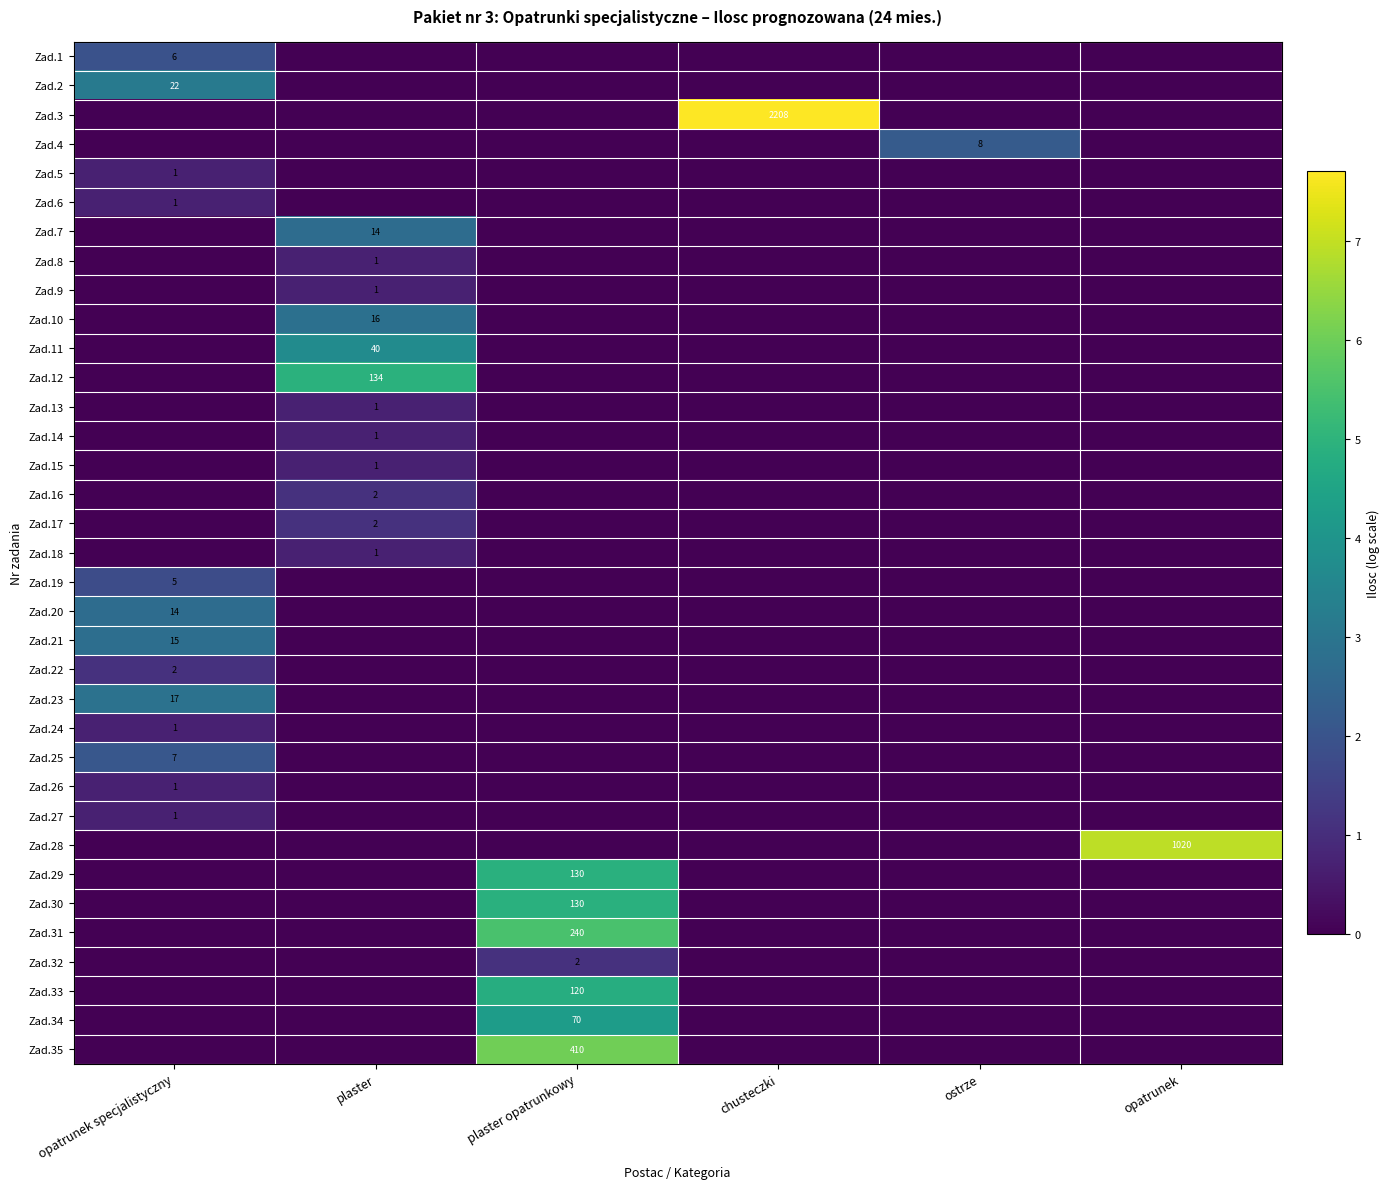

List the labels in order of Zad.19 value, largest first.

opatrunek specjalistyczny, plaster, plaster opatrunkowy, chusteczki, ostrze, opatrunek